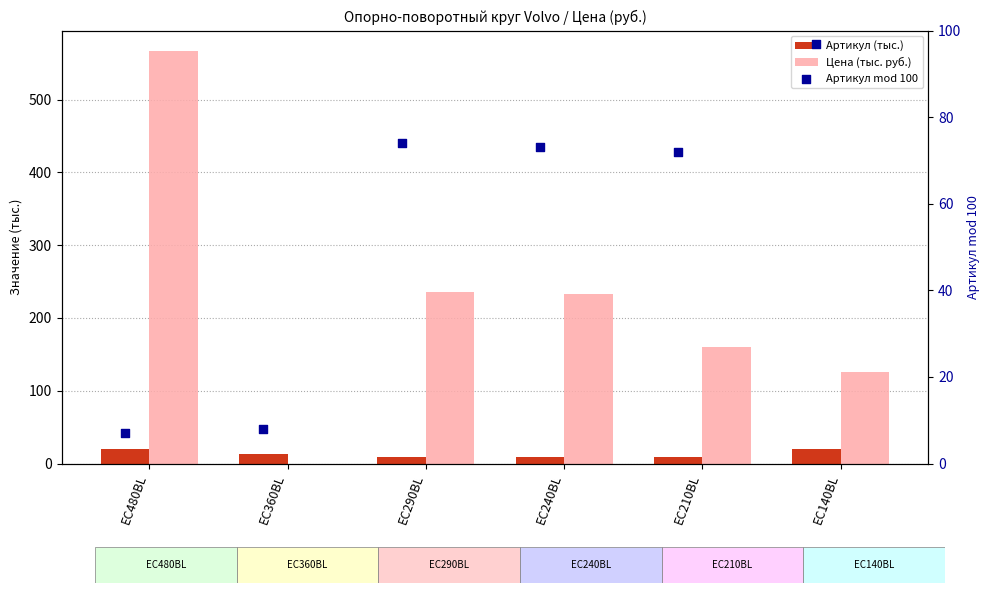

Which series contains the lowest Y value?

Цена (тыс. руб.)